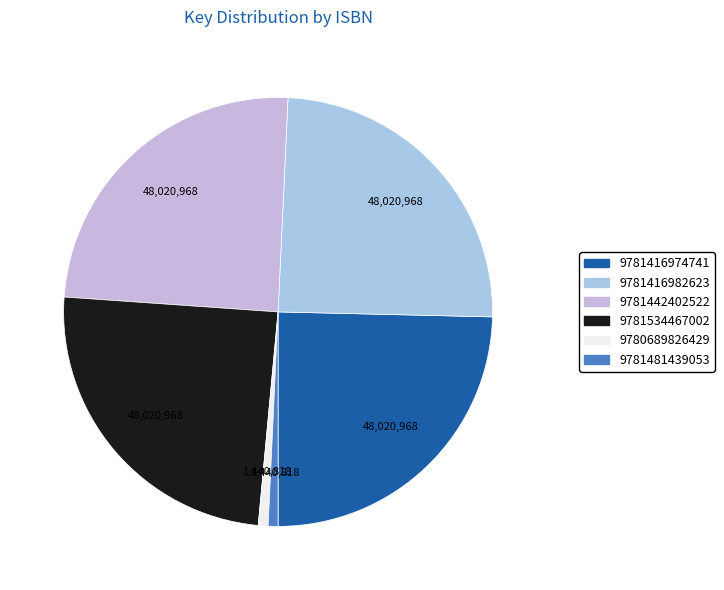

Is there a majority slice in this chart?

No